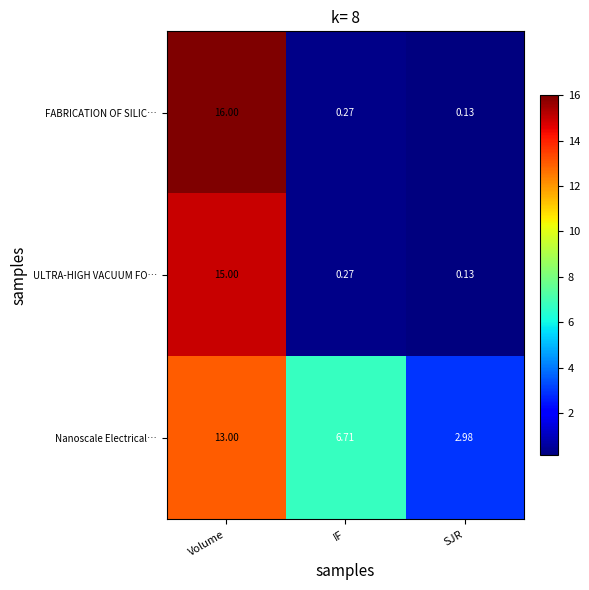

Which series changed the most between Volume and SJR?

FABRICATION OF SILIC…